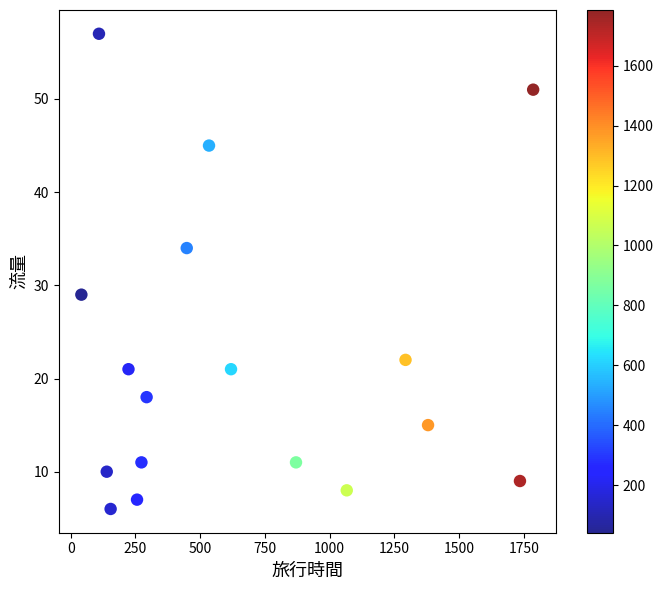

What Y value in the scatter plot is closest to 31?

29